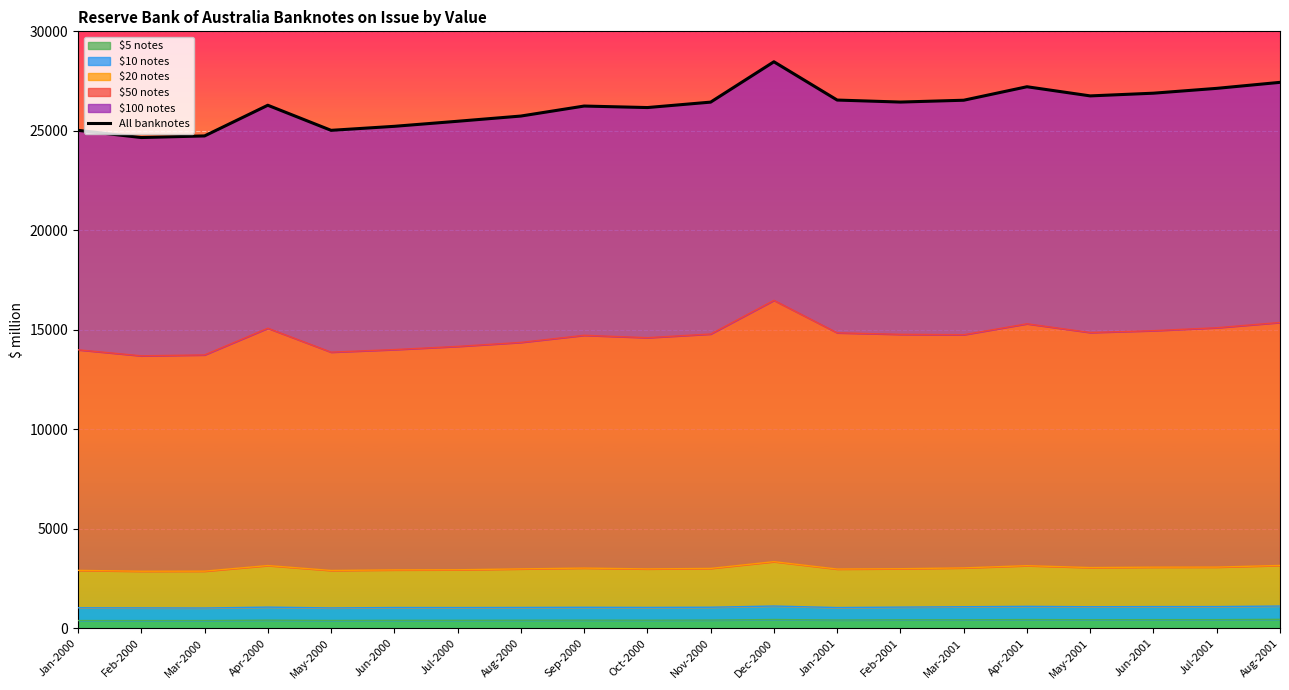

Reading right to left, extract all data points from this chart.

Aug-2001=27436	Jul-2001=27134	Jun-2001=26891	May-2001=26755	Apr-2001=27215	Mar-2001=26537	Feb-2001=26445	Jan-2001=26546	Dec-2000=28470	Nov-2000=26442	Oct-2000=26169	Sep-2000=26245	Aug-2000=25742	Jul-2000=25480	Jun-2000=25226	May-2000=25024	Apr-2000=26285	Mar-2000=24743	Feb-2000=24662	Jan-2000=25024